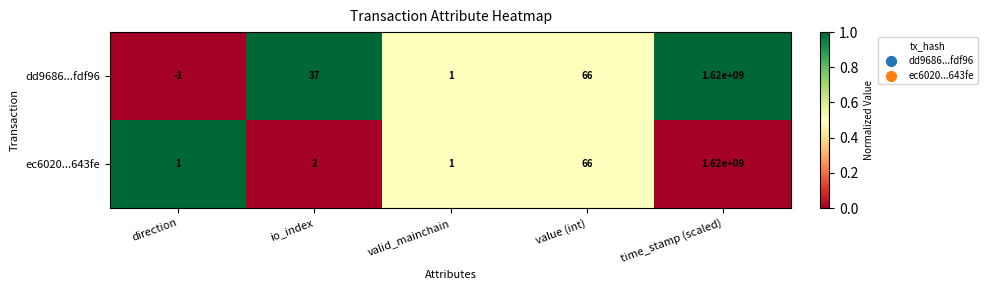

List the series in order of their overall mean, highest first.

dd9686...fdf96, ec6020...643fe